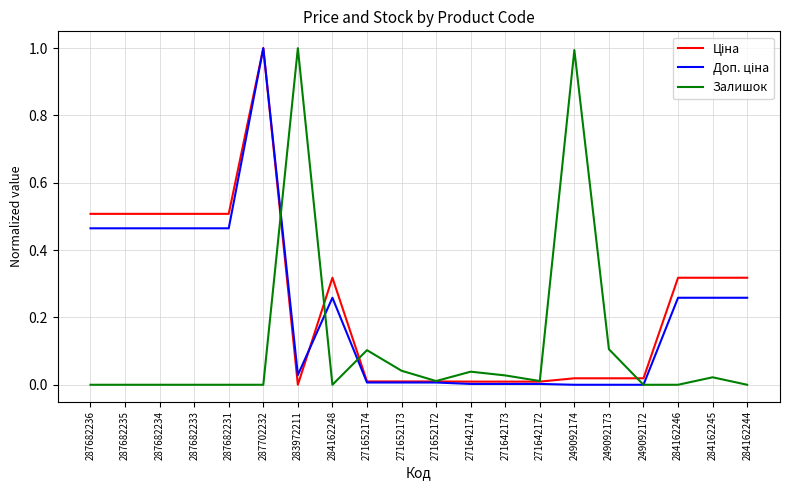

Between 283972211 and 284162245, which series saw the biggest shift?

Залишок